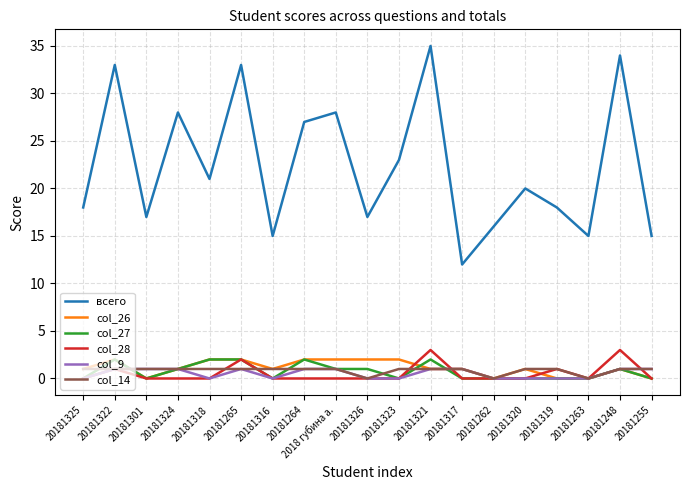

Reading left to right, what are all the values shown in this chart?

всего: 20181325=18	20181322=33	20181301=17	20181324=28	20181318=21	20181265=33	20181316=15	20181264=27	2018 губина а.=28	20181326=17	20181323=23	20181321=35	20181317=12	20181262=16	20181320=20	20181319=18	20181263=15	20181248=34	20181255=15
col_26: 20181325=1	20181322=2	20181301=0	20181324=1	20181318=2	20181265=2	20181316=1	20181264=2	2018 губина а.=2	20181326=2	20181323=2	20181321=1	20181317=1	20181262=0	20181320=1	20181319=0	20181263=0	20181248=1	20181255=0
col_27: 20181325=0	20181322=2	20181301=0	20181324=1	20181318=2	20181265=2	20181316=0	20181264=2	2018 губина а.=1	20181326=1	20181323=0	20181321=2	20181317=0	20181262=0	20181320=0	20181319=0	20181263=0	20181248=1	20181255=0
col_28: 20181325=0	20181322=1	20181301=0	20181324=0	20181318=0	20181265=2	20181316=0	20181264=0	2018 губина а.=0	20181326=0	20181323=0	20181321=3	20181317=0	20181262=0	20181320=0	20181319=1	20181263=0	20181248=3	20181255=0
col_9: 20181325=0	20181322=1	20181301=1	20181324=1	20181318=0	20181265=1	20181316=0	20181264=1	2018 губина а.=1	20181326=0	20181323=0	20181321=1	20181317=1	20181262=0	20181320=0	20181319=0	20181263=0	20181248=1	20181255=1
col_14: 20181325=1	20181322=1	20181301=1	20181324=1	20181318=1	20181265=1	20181316=1	20181264=1	2018 губина а.=1	20181326=0	20181323=1	20181321=1	20181317=1	20181262=0	20181320=1	20181319=1	20181263=0	20181248=1	20181255=1